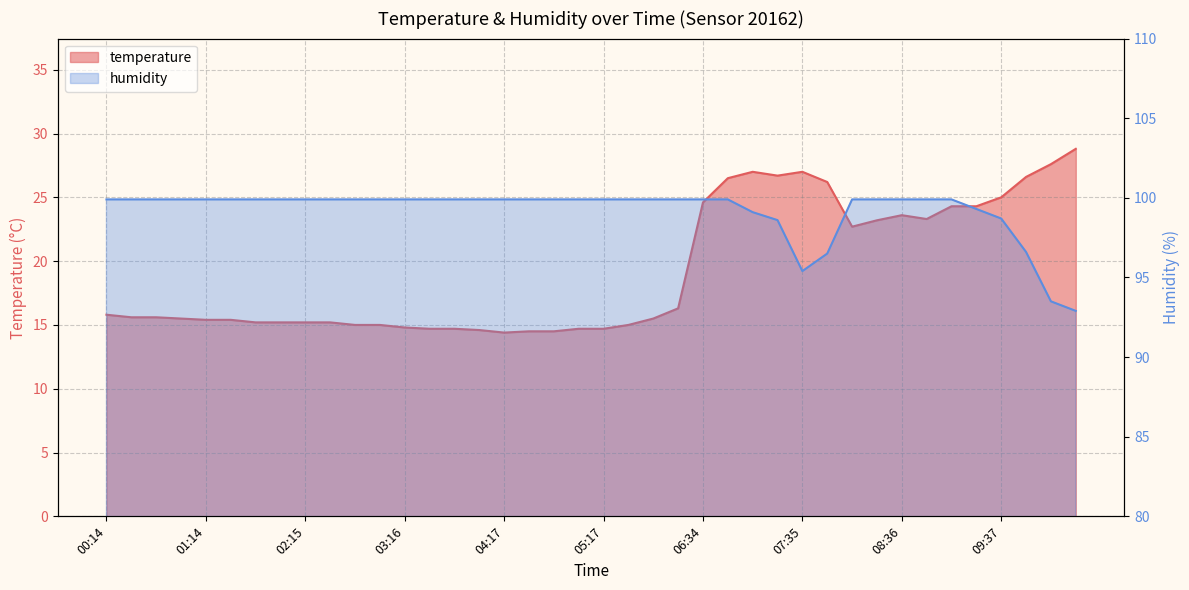

True or false: temperature and humidity intersect in this chart.

False